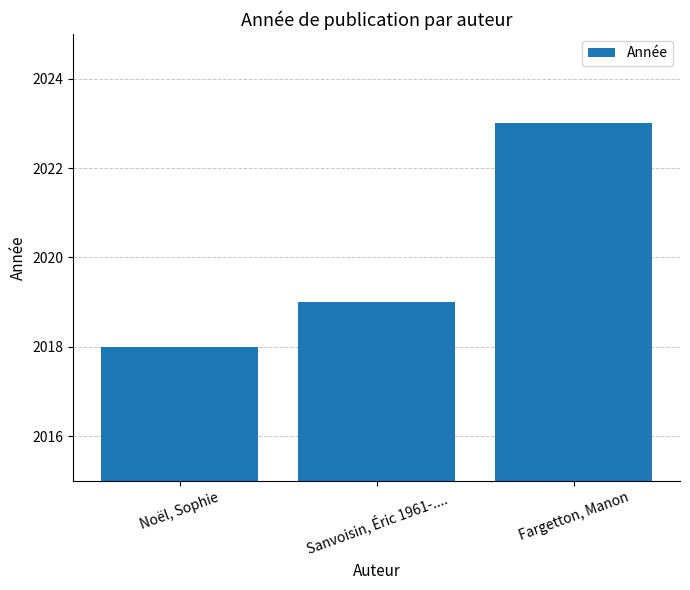

At which label is the value closest to 2020?

Sanvoisin, Éric 1961-....